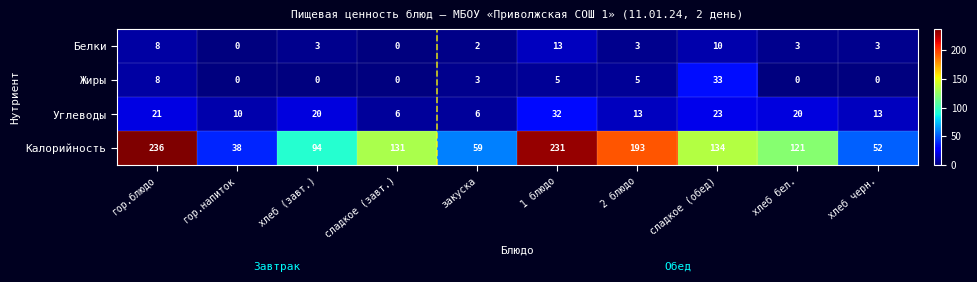

What is the difference between the highest and lowest values at хлеб (завт.)?

94